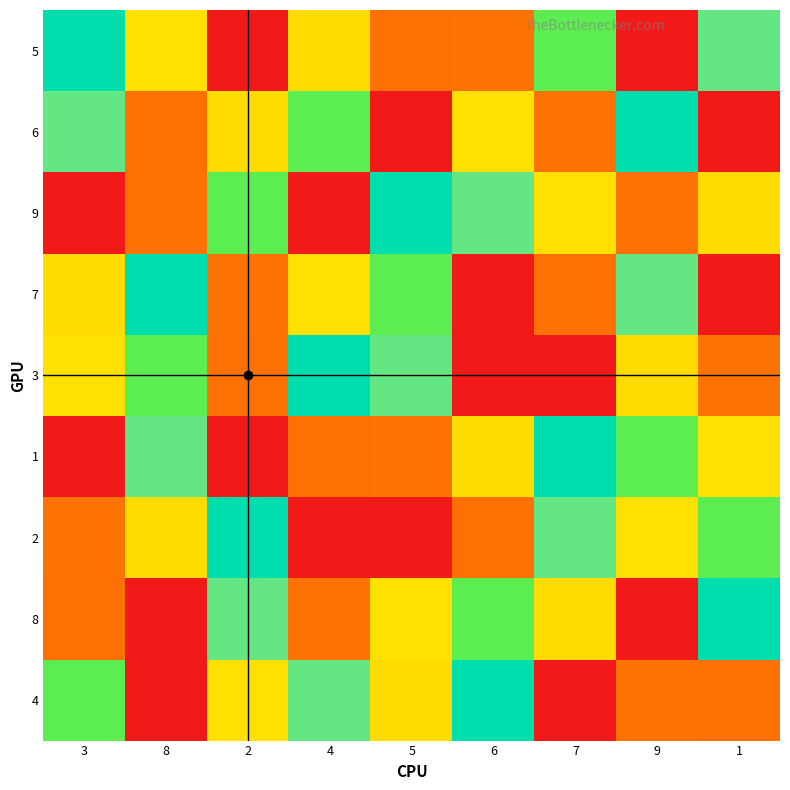

Reading left to right, what are all the values shown in this chart?

5: 3=5	8=3	2=1	4=7	5=8	6=2	7=4	9=9	1=6
6: 3=6	8=8	2=7	4=4	5=9	6=3	7=2	9=5	1=1
9: 3=9	8=2	2=4	4=1	5=5	6=6	7=3	9=8	1=7
7: 3=7	8=5	2=2	4=3	5=4	6=1	7=8	9=6	1=9
3: 3=3	8=4	2=8	4=5	5=6	6=9	7=1	9=7	1=2
1: 3=1	8=6	2=9	4=8	5=2	6=7	7=5	9=4	1=3
2: 3=2	8=7	2=5	4=9	5=1	6=8	7=6	9=3	1=4
8: 3=8	8=9	2=6	4=2	5=3	6=4	7=7	9=1	1=5
4: 3=4	8=1	2=3	4=6	5=7	6=5	7=9	9=2	1=8